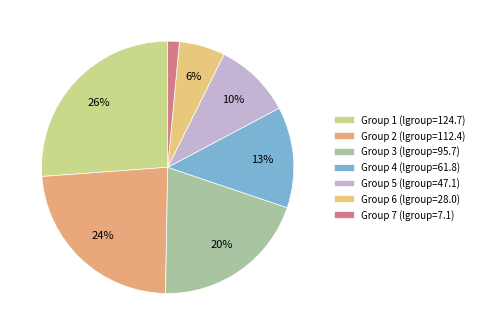

To the nearest percent, what is the average slice percentage?

14%